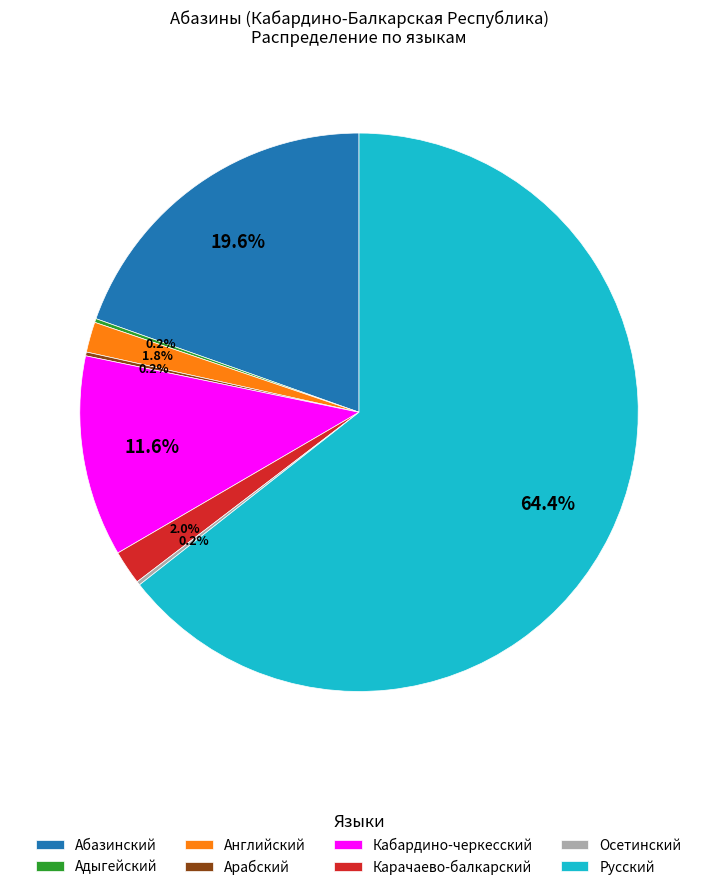

What is the largest slice in the pie chart?

Русский